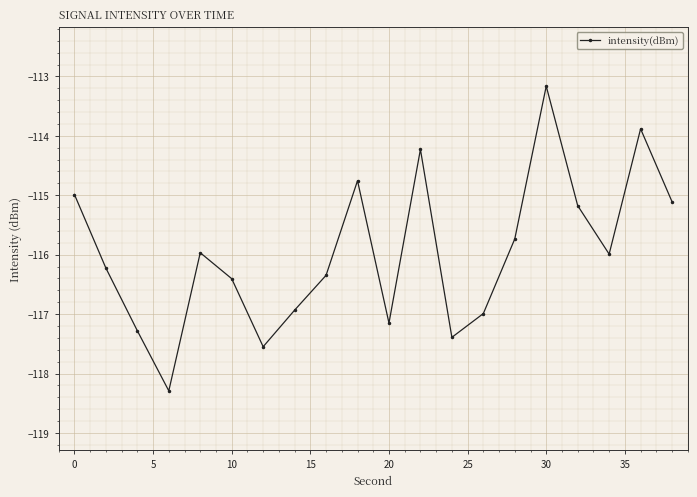

What is the smallest value displayed?

-118.3